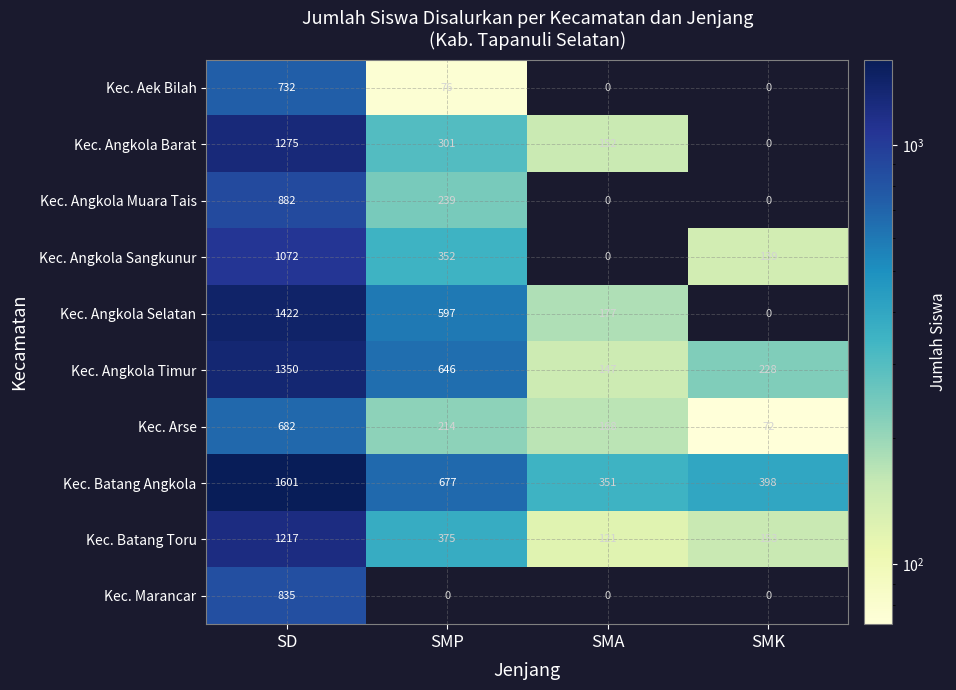

What is the spread (max minus min) of values at SMA?

351